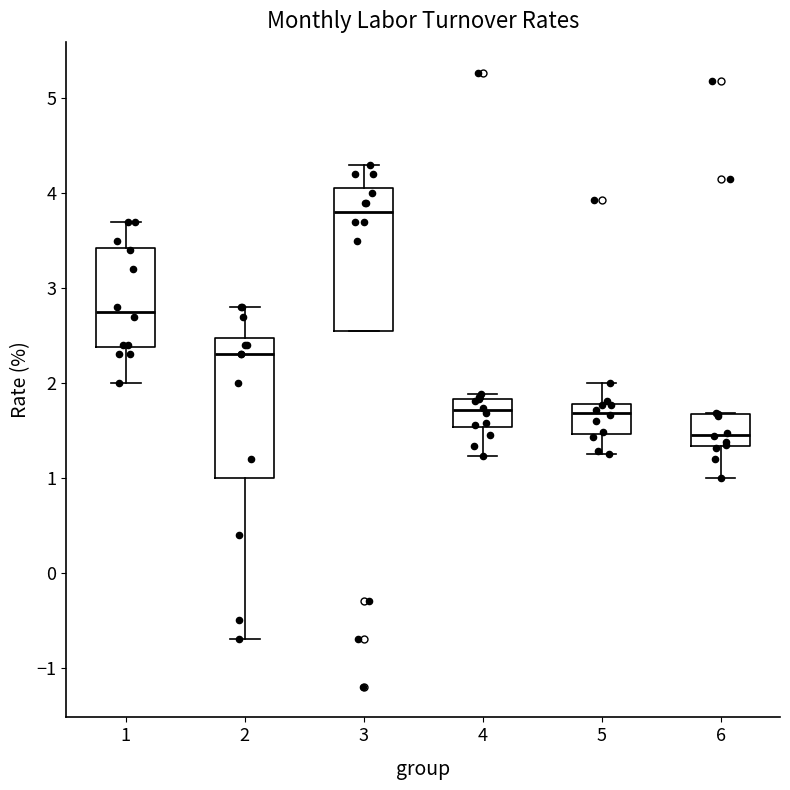

Reading left to right, transcribe this box plot: for each box, give where its median line is, the range the box spans, and where its two whiskers end, as read against the y-axis. The values are not printed on the chart, so give them approximately, as read against the axis.

1: median 2.8, box 2.4 to 3.4, whiskers 2.0 to 3.7
2: median 2.3, box 1.0 to 2.5, whiskers -0.7 to 2.8
3: median 3.8, box 2.6 to 4.1, whiskers 2.6 to 4.3
4: median 1.7, box 1.5 to 1.8, whiskers 1.2 to 1.9
5: median 1.7, box 1.5 to 1.8, whiskers 1.3 to 2.0
6: median 1.5, box 1.3 to 1.7, whiskers 1.0 to 1.7